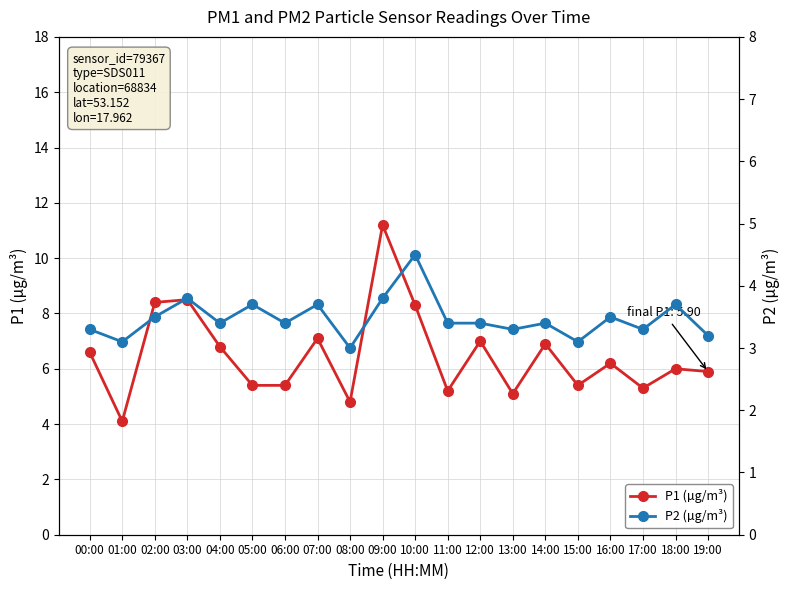

What are all the series names shown in the legend?

P1 (µg/m³), P2 (µg/m³)